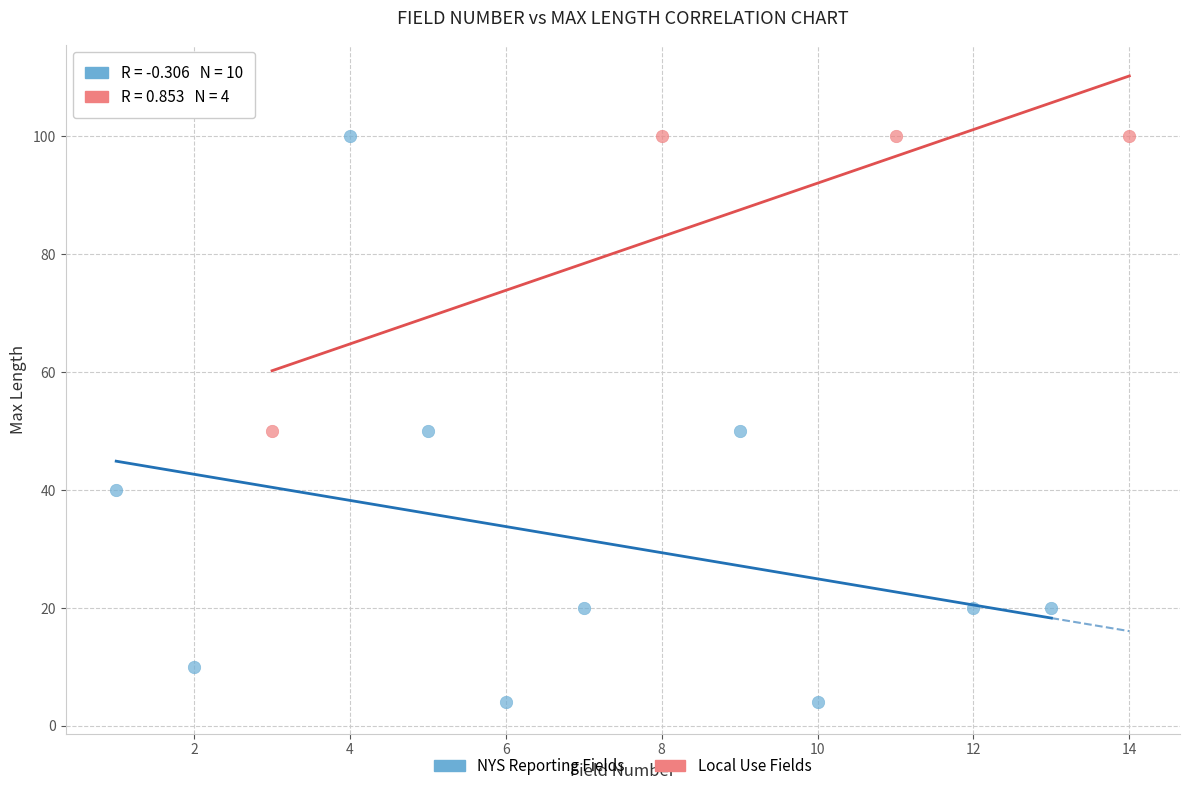

Which series has the widest spread of Y values?

NYS Reporting Fields